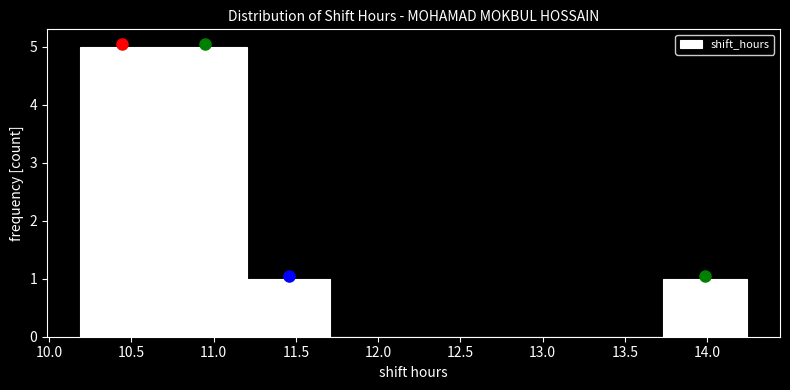

Reading left to right, transcribe this chart: for each bar, give the range it covers on the x-axis and its height. Neither the bar edges nor the heights are printed on the chart, so give them approximately, as read against the axes.

10.20 to 10.70: 5
10.70 to 11.20: 5
11.20 to 11.70: 1
11.70 to 12.20: 0
12.20 to 12.70: 0
12.70 to 13.25: 0
13.25 to 13.75: 0
13.75 to 14.25: 1